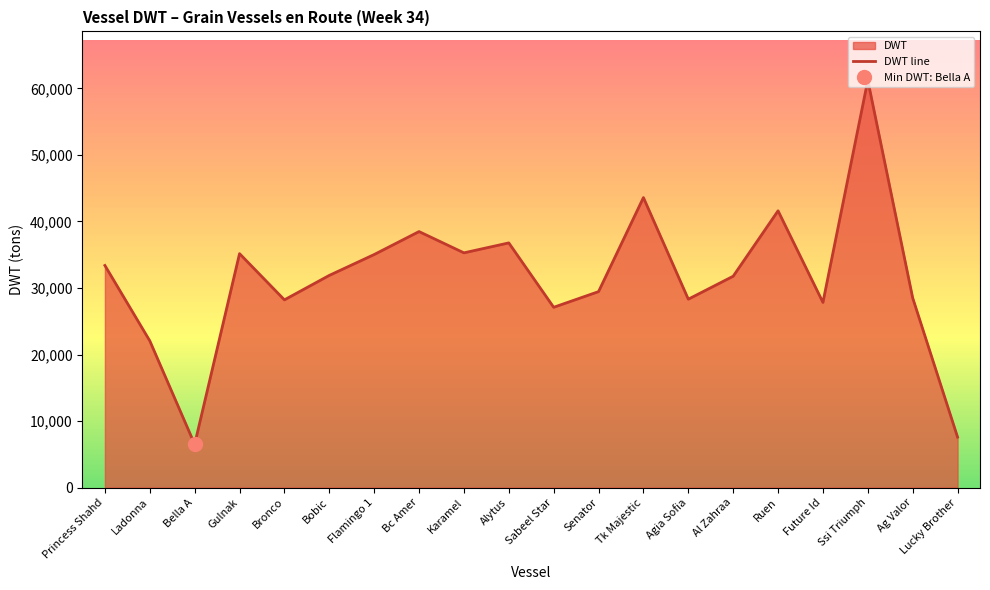

Reading left to right, extract all data points from this chart.

Princess Shahd=33387	Ladonna=22056	Bella A=6502	Gulnak=35167	Bronco=28220	Bobic=31896	Flamingo 1=35033	Bc Amer=38486	Karamel=35287	Alytus=36782	Sabeel Star=27101	Senator=29458	Tk Majestic=43596	Agia Sofia=28320	Al Zahraa=31770	Ruen=41607	Future Id=27837	Ssi Triumph=61236	Ag Valor=28510	Lucky Brother=7578